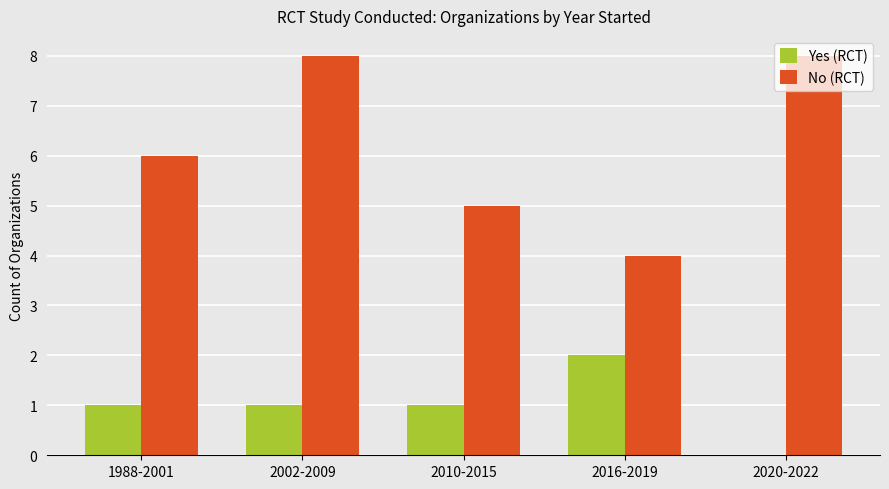

What is the average value of the Yes (RCT) series?

1